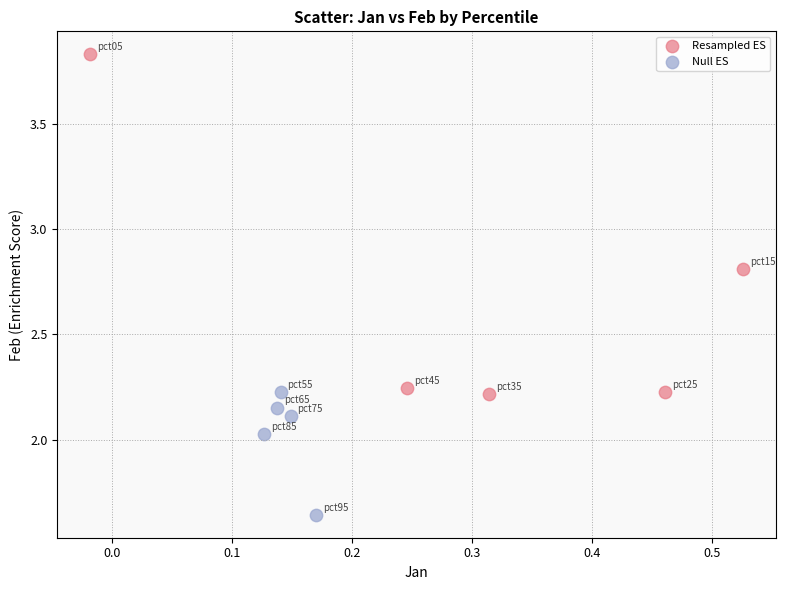

Which series reaches the maximum Y coordinate?

Resampled ES